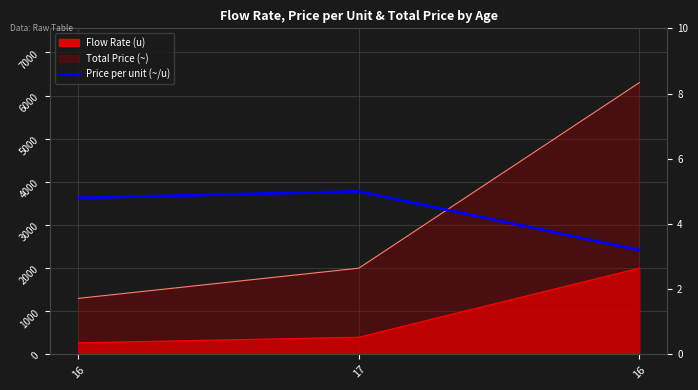

What is the label of the 3rd point from the right?

16